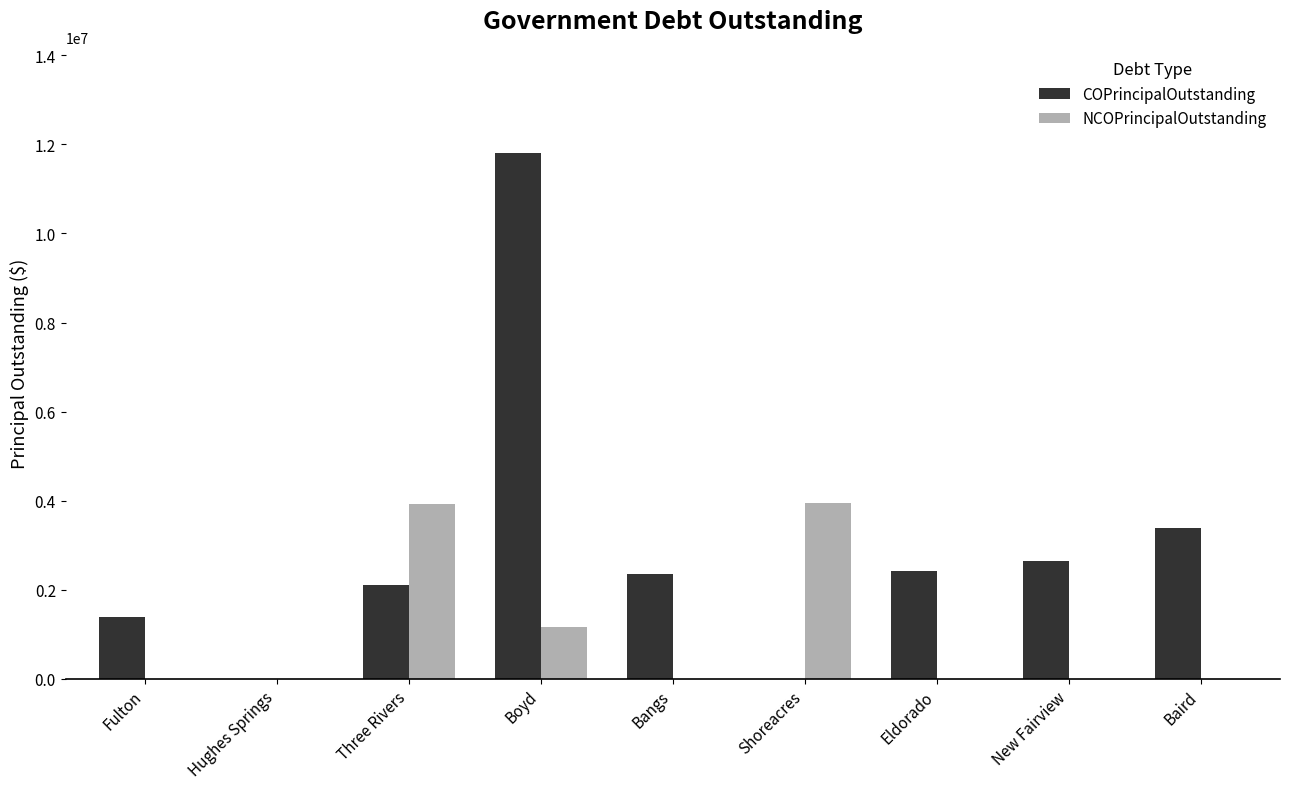

At which category does the chart reach its peak across all series?

Boyd